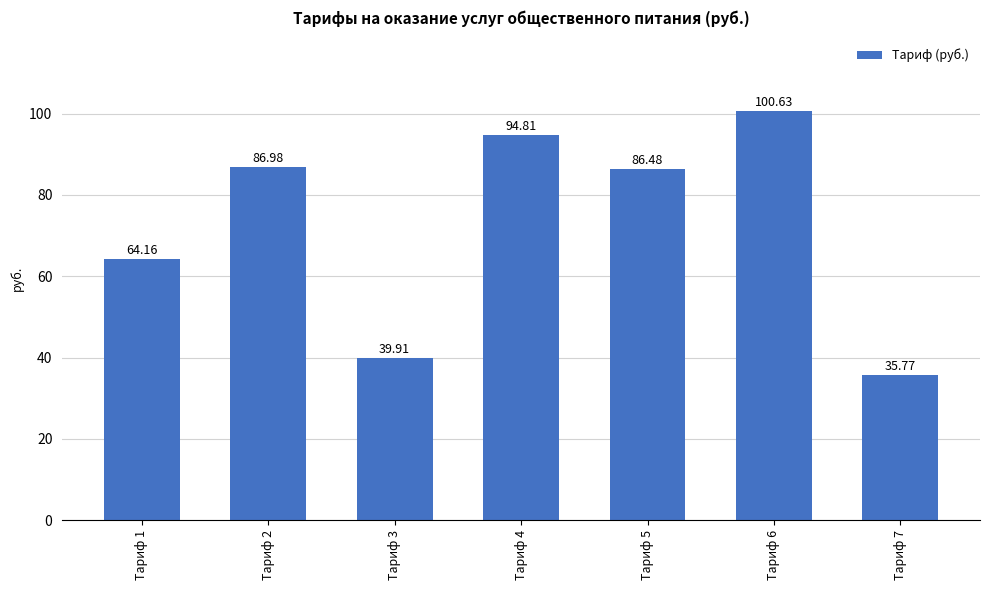

True or false: the data shows 18.7 at Тариф 7.

False